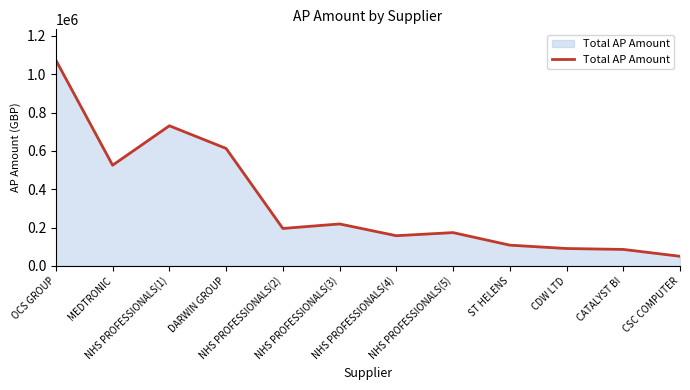

Where is the first local maximum?

NHS PROFESSIONALS(1)